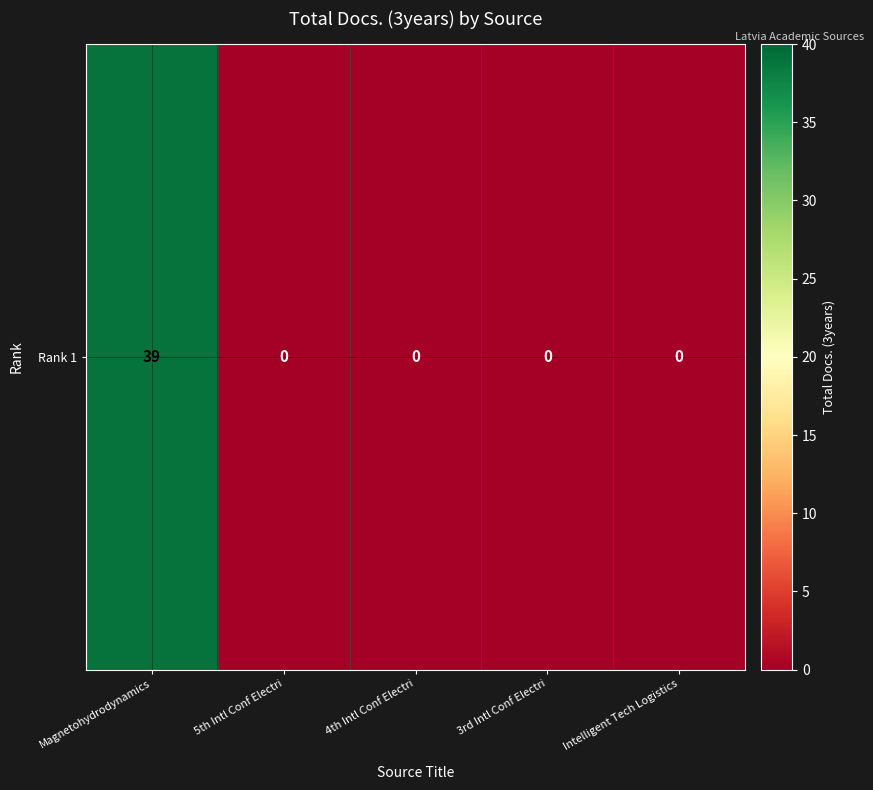

The chart shows a value of -23 at 3rd Intl Conf Electri. True or false?

False